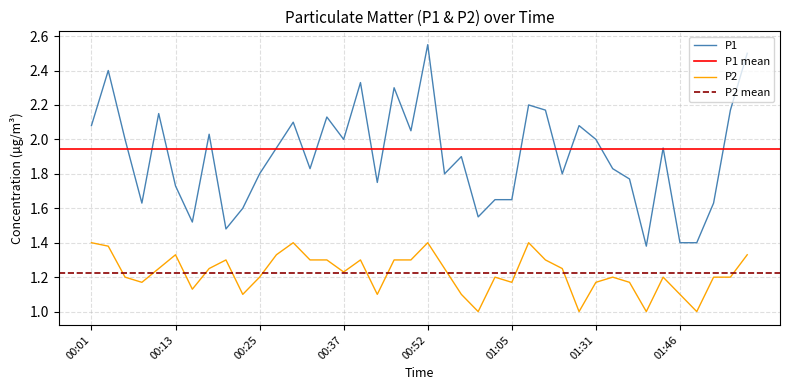

True or false: P2 and P1 cross at least once.

False